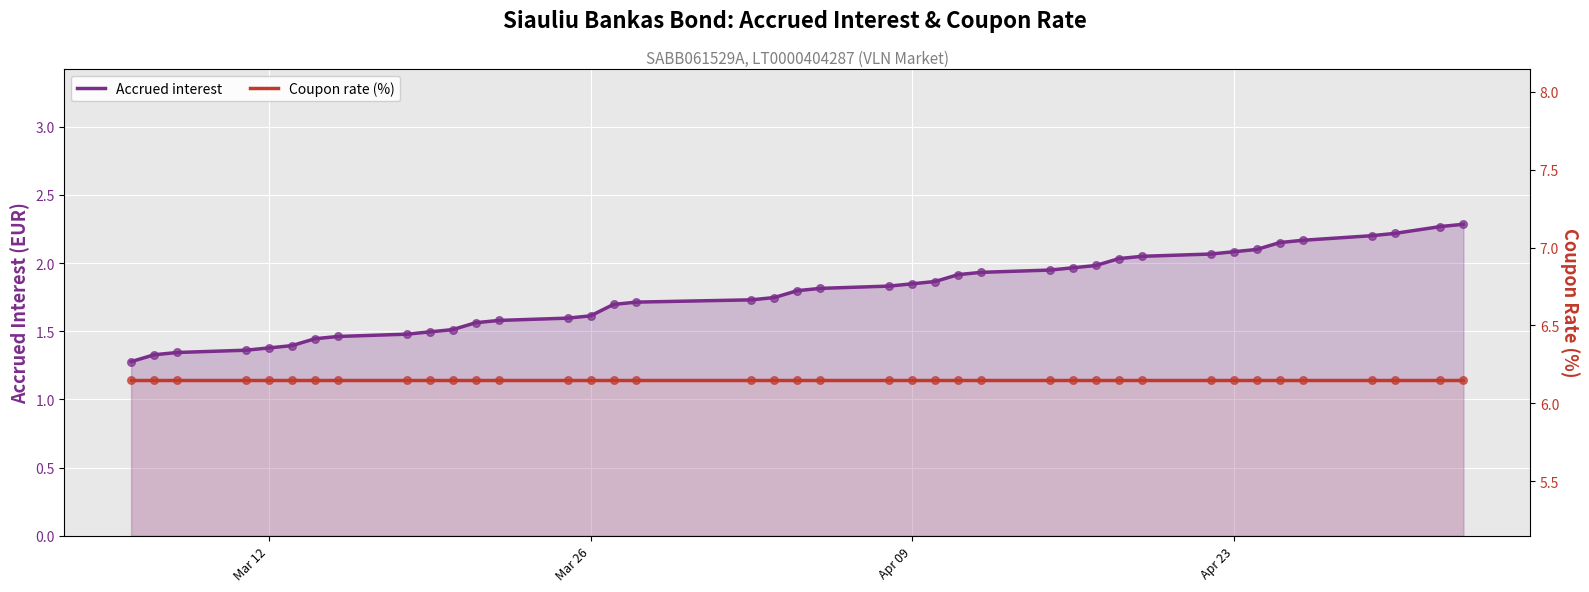

What are all the series names shown in the legend?

Accrued interest, Coupon rate (%)